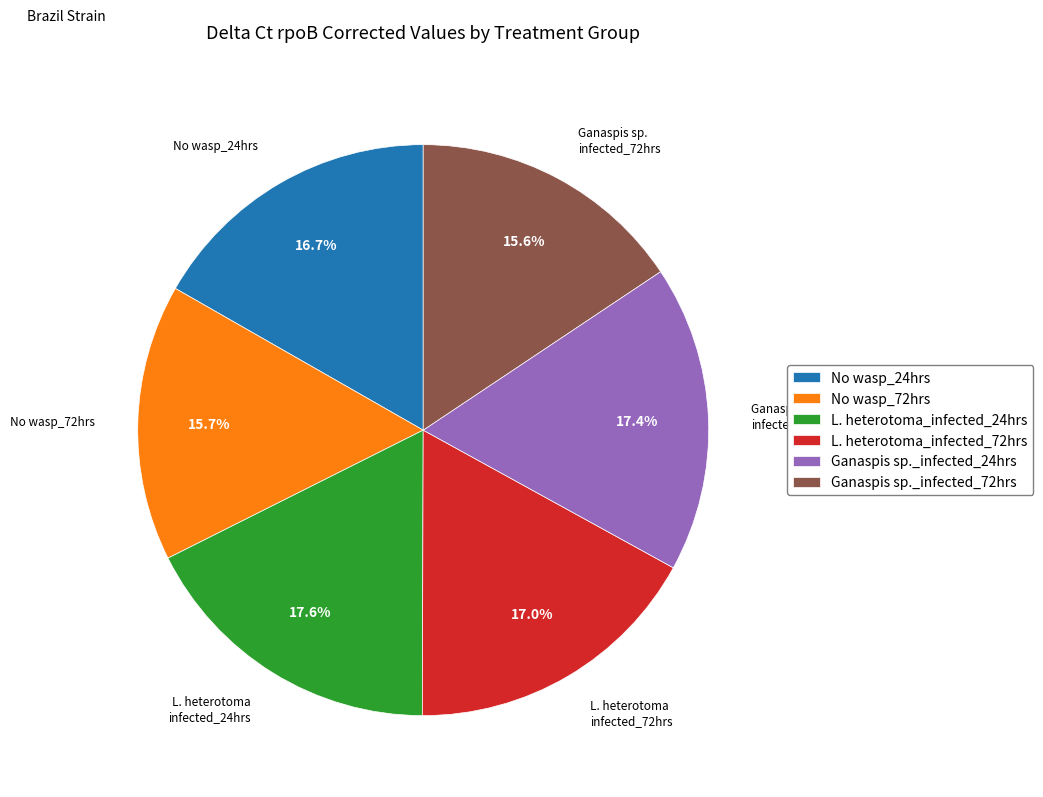

Between No wasp_72hrs and L. heterotoma_infected_24hrs, which is larger?

L. heterotoma_infected_24hrs